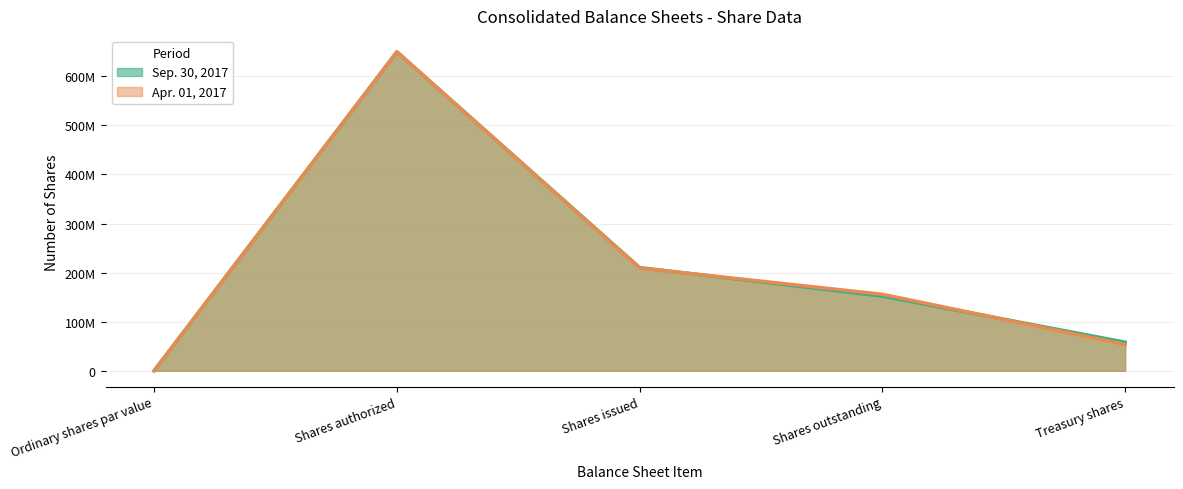

Which series has the largest total across all categories?

Sep. 30, 2017